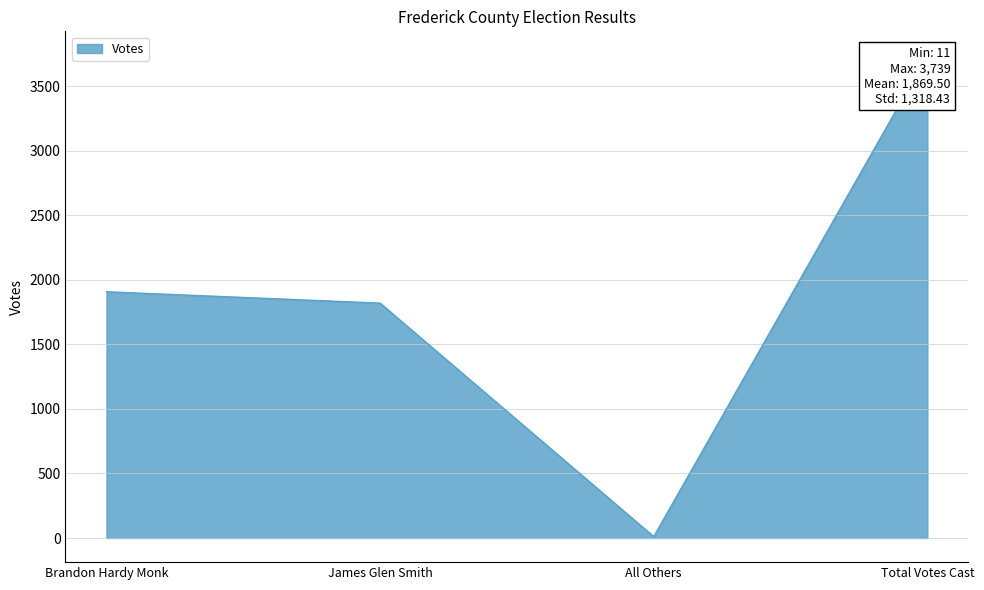

The value at Total Votes Cast is 1720. True or false?

False